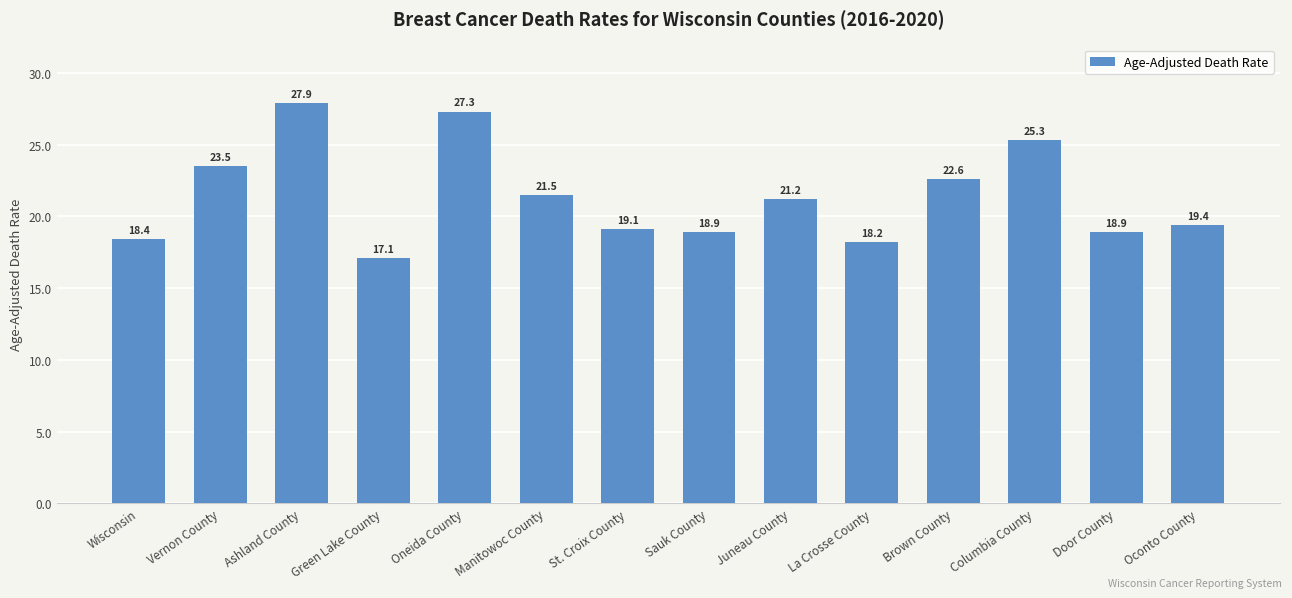

The chart shows a value of 17.1 at Green Lake County. True or false?

True